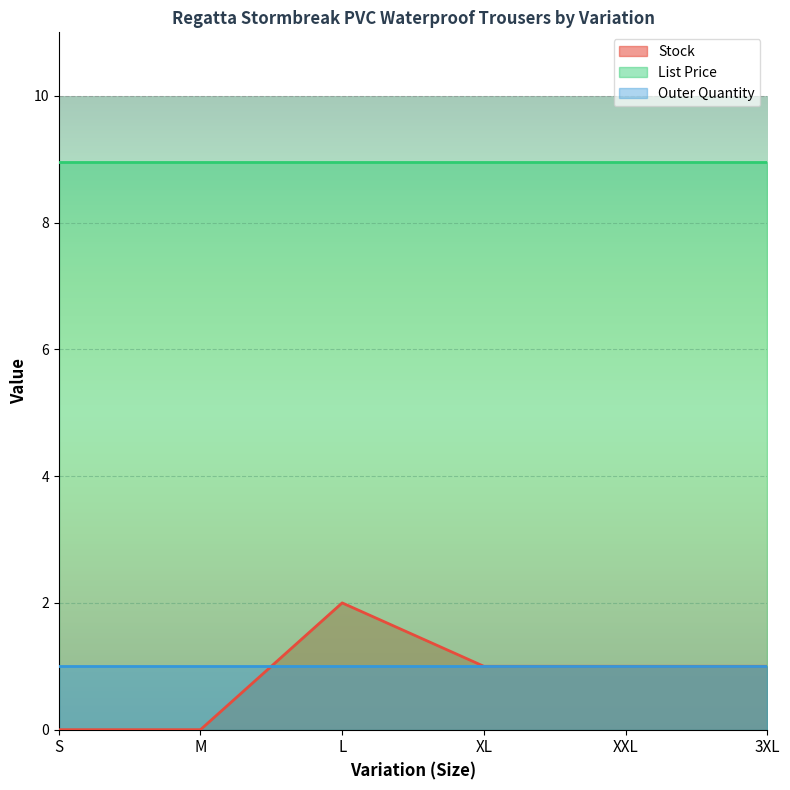

True or false: Stock has more than 1 interior local peaks.

False